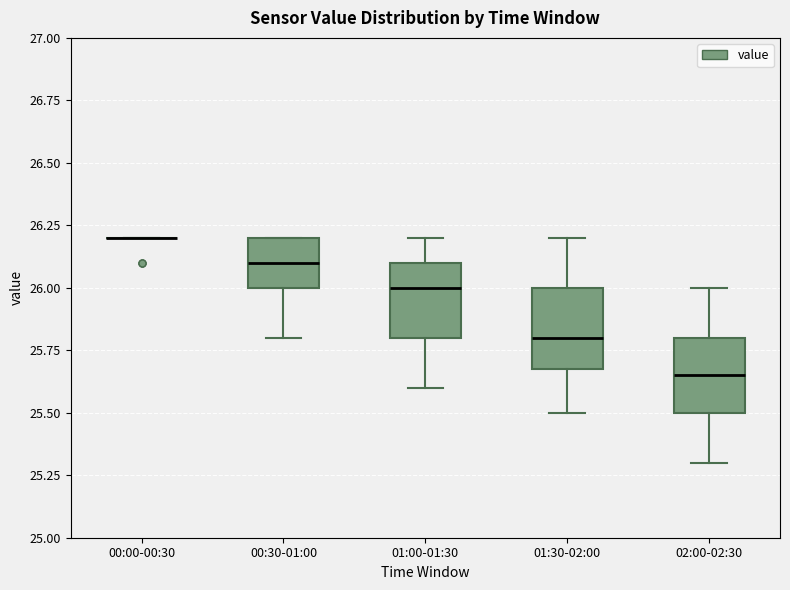

Where does the lower whisker of the box for 01:30-02:00 end on the y-axis? The values are not printed on the chart, so give them approximately, as read against the axis.

25.50